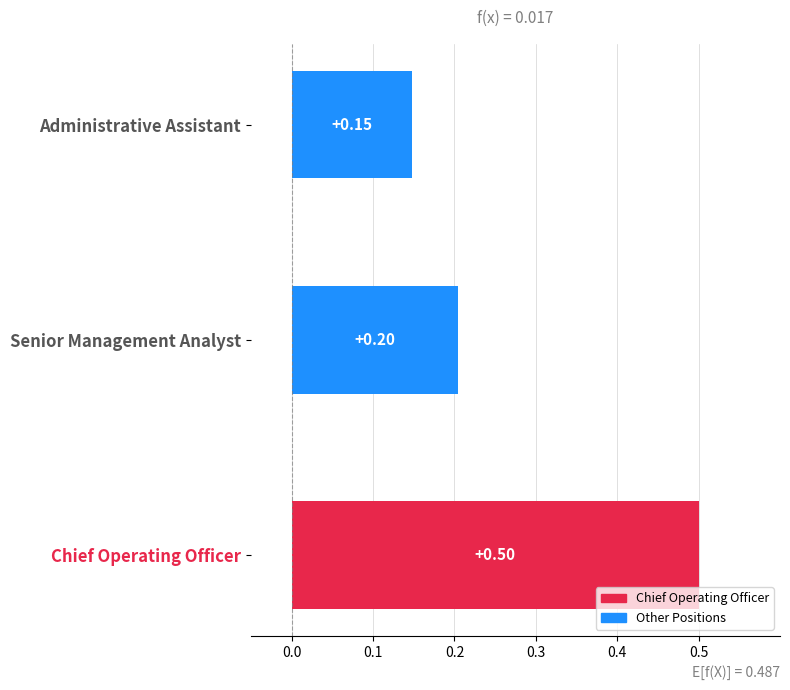

Rank the categories by value from highest to lowest.

Chief Operating Officer, Senior Management Analyst, Administrative Assistant